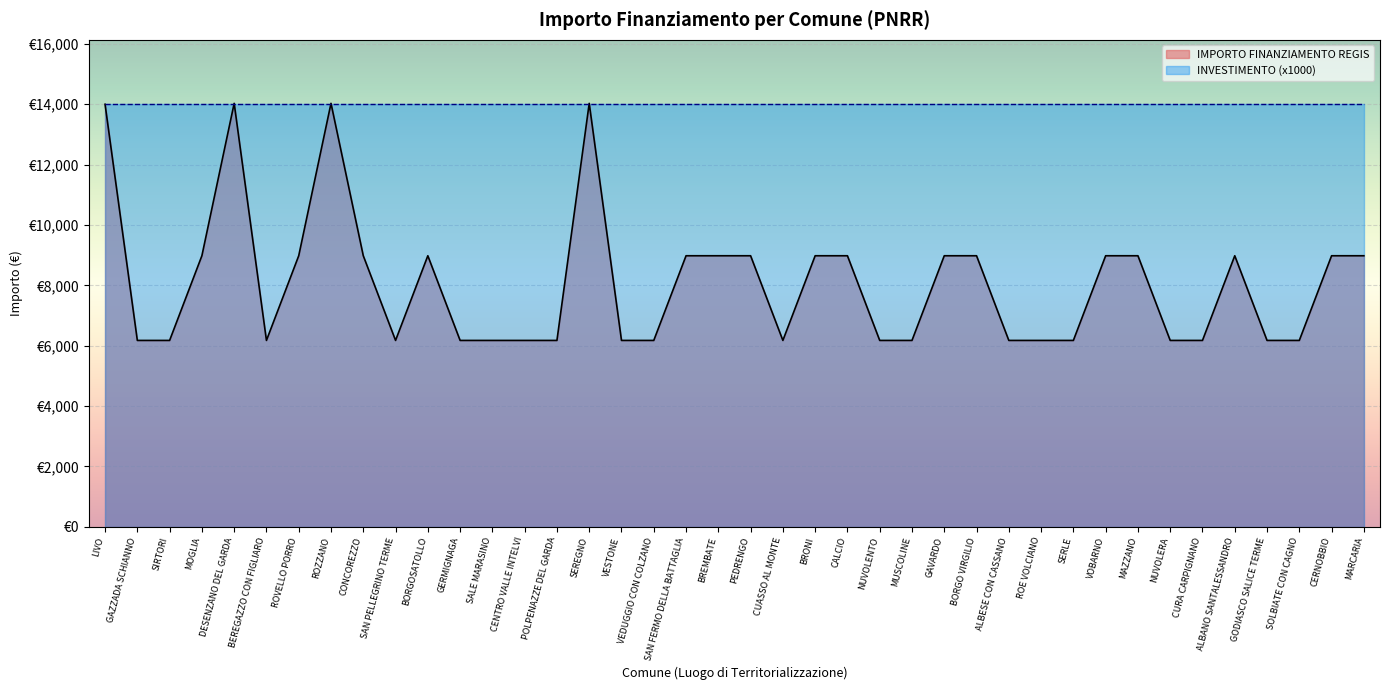

What is the maximum value shown in the chart?

14030.0